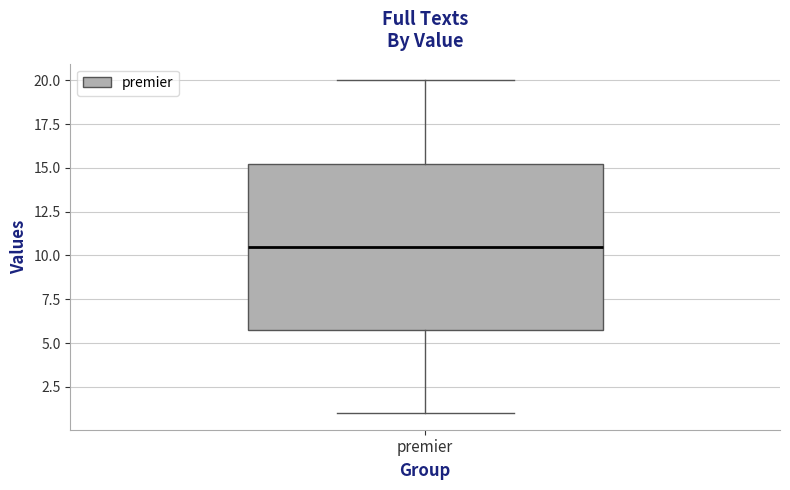

Read this box plot against the y-axis: the position of the median line, the range covered by the box, and the ends of both whiskers. The values are not printed on the chart, so give them approximately, as read against the axis.

median 10.5, box 6.0 to 15.5, whiskers 1.0 to 20.0